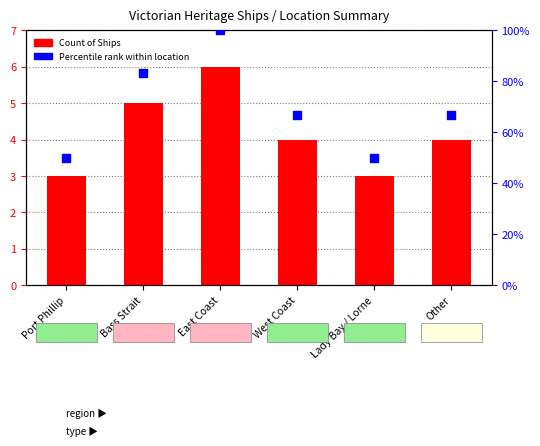

Which series has the widest spread of Y values?

Percentile rank within location